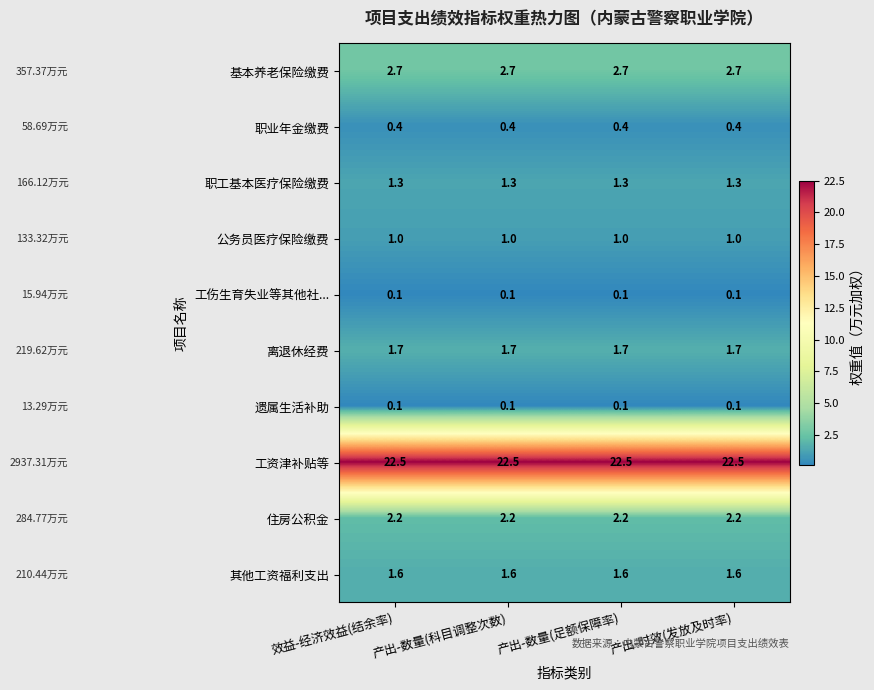

What is the average value of the 其他工资福利支出 series?

1.6